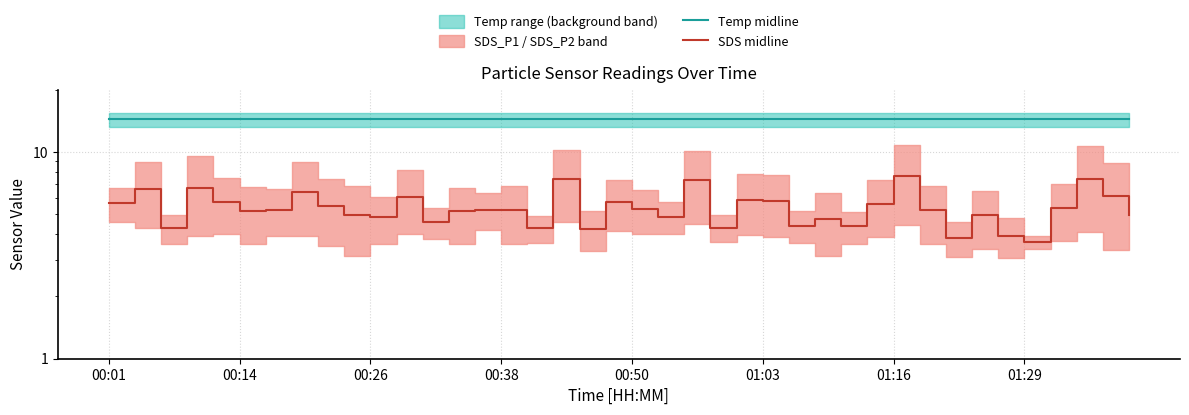

Which series has the largest total across all categories?

Temp midline